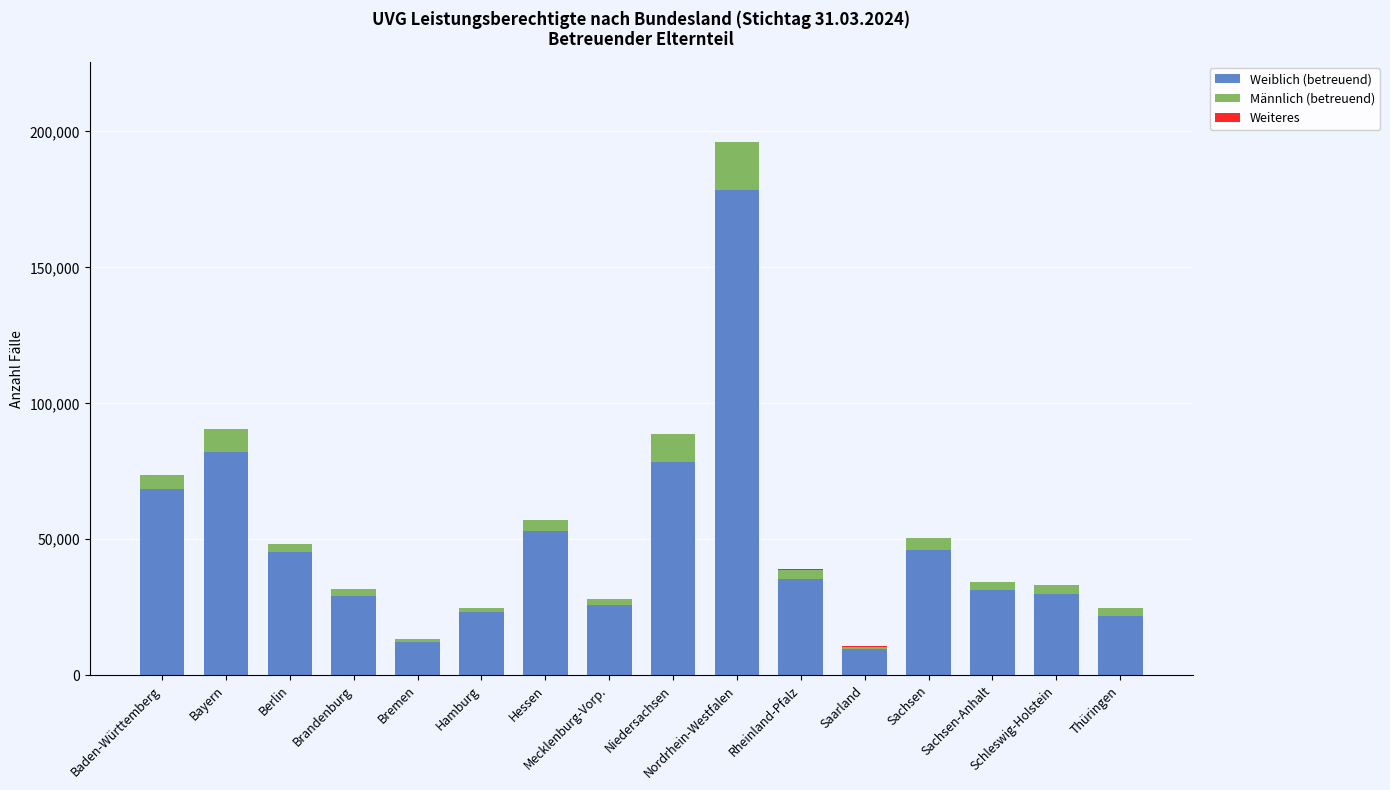

Does the chart contain stacked bars?

Yes